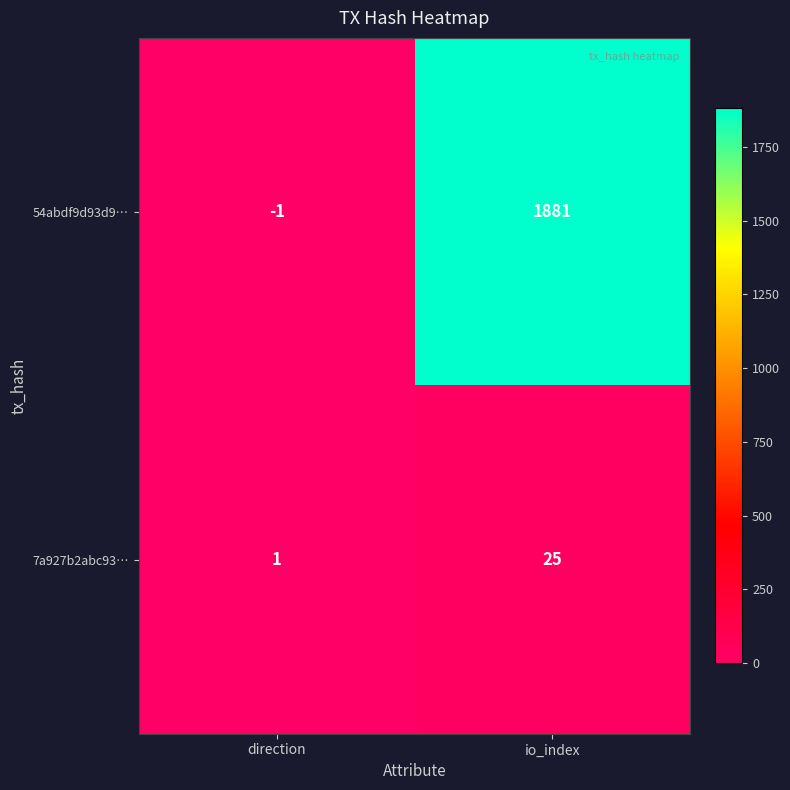

Which series has the largest total across all categories?

54abdf9d93d9…